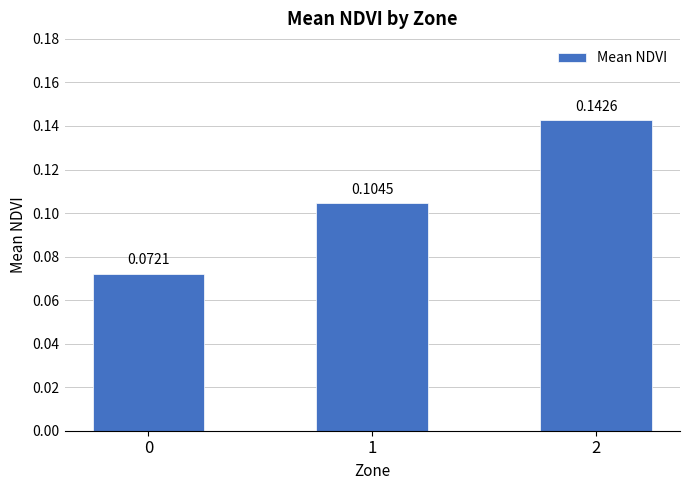

List the labels in order of value, largest first.

2, 1, 0